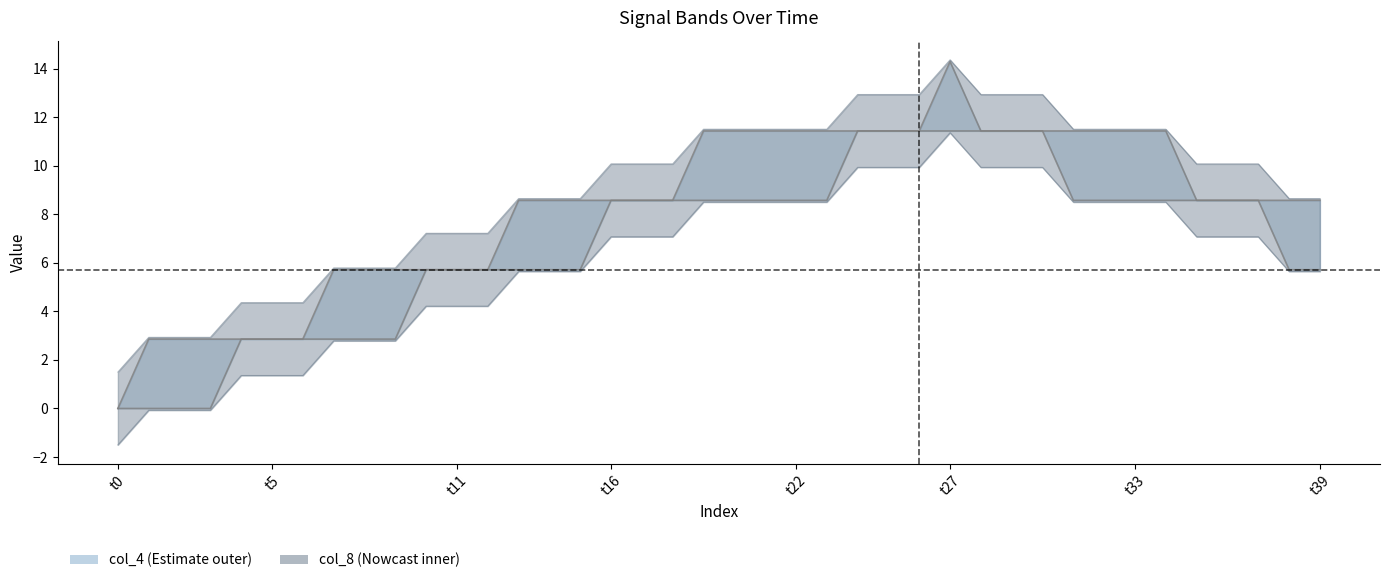

True or false: col_11 and col_12 cross at least once.

False